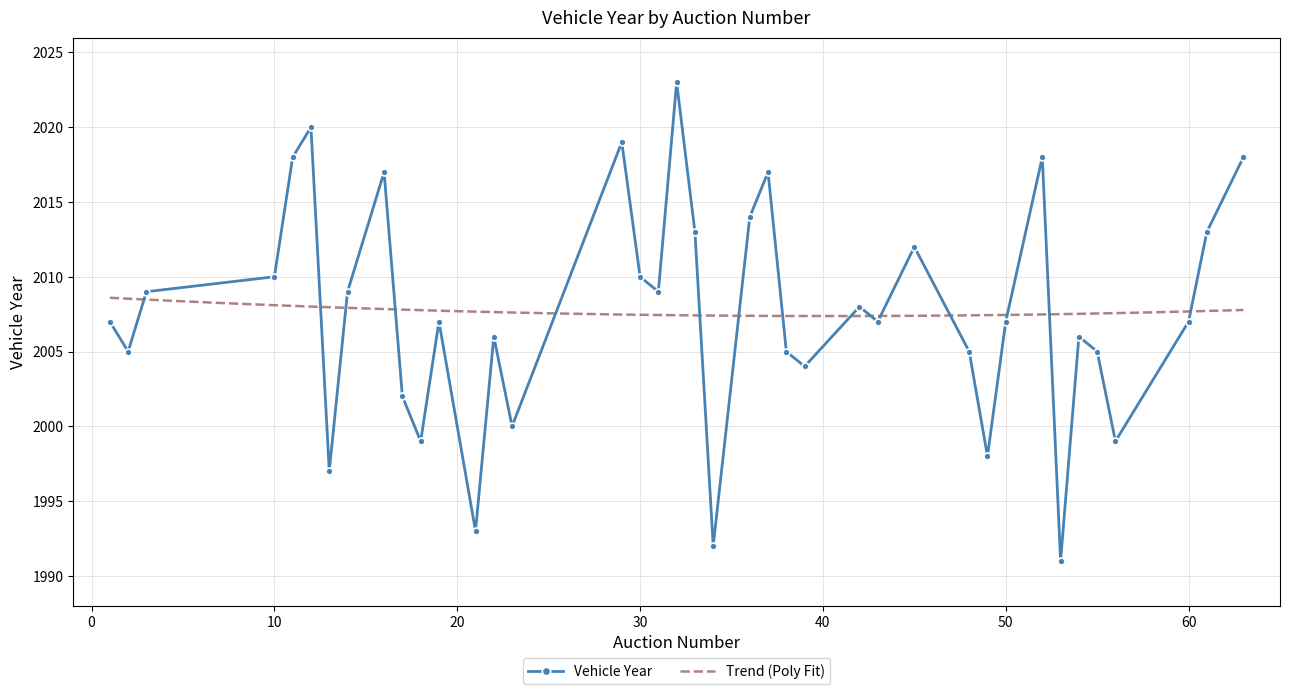

How many values are below 2007?

16